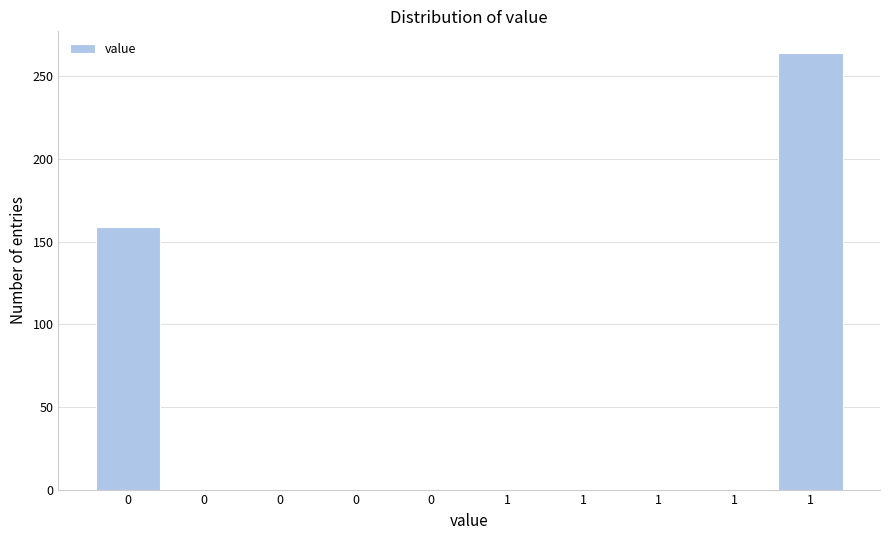

How many series are shown in this chart?

1